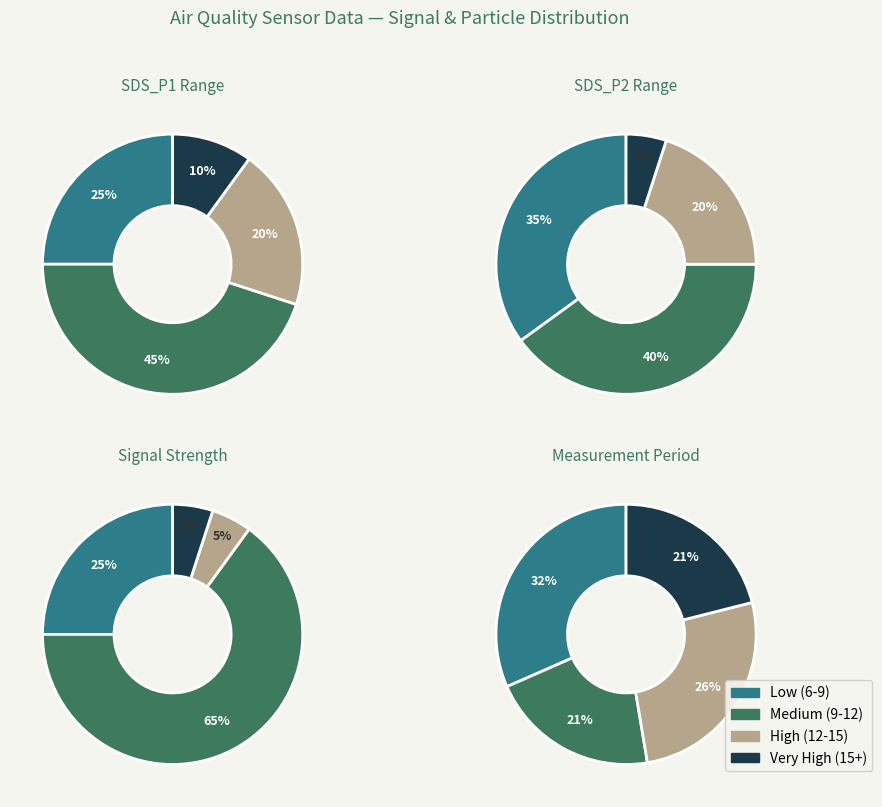

True or false: 00:36 accounts for 18% of the total.

False